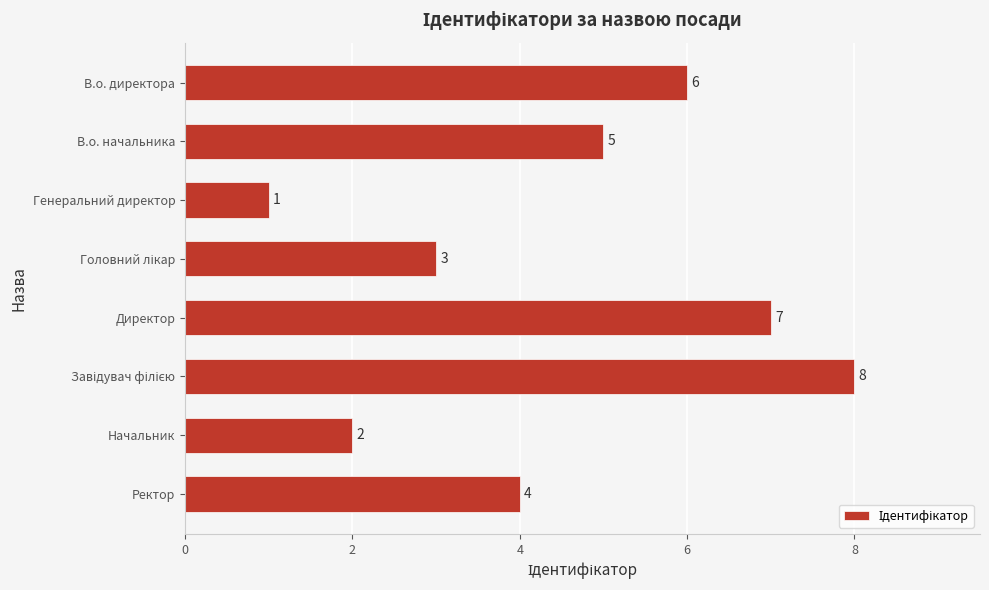

What is the value of the 1st bar from the top?

6